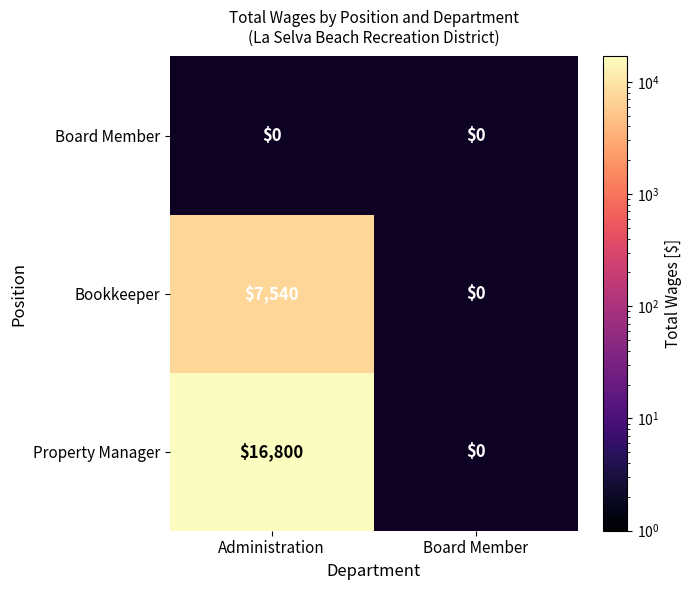

What is the approximate value of Bookkeeper at Administration?

7540